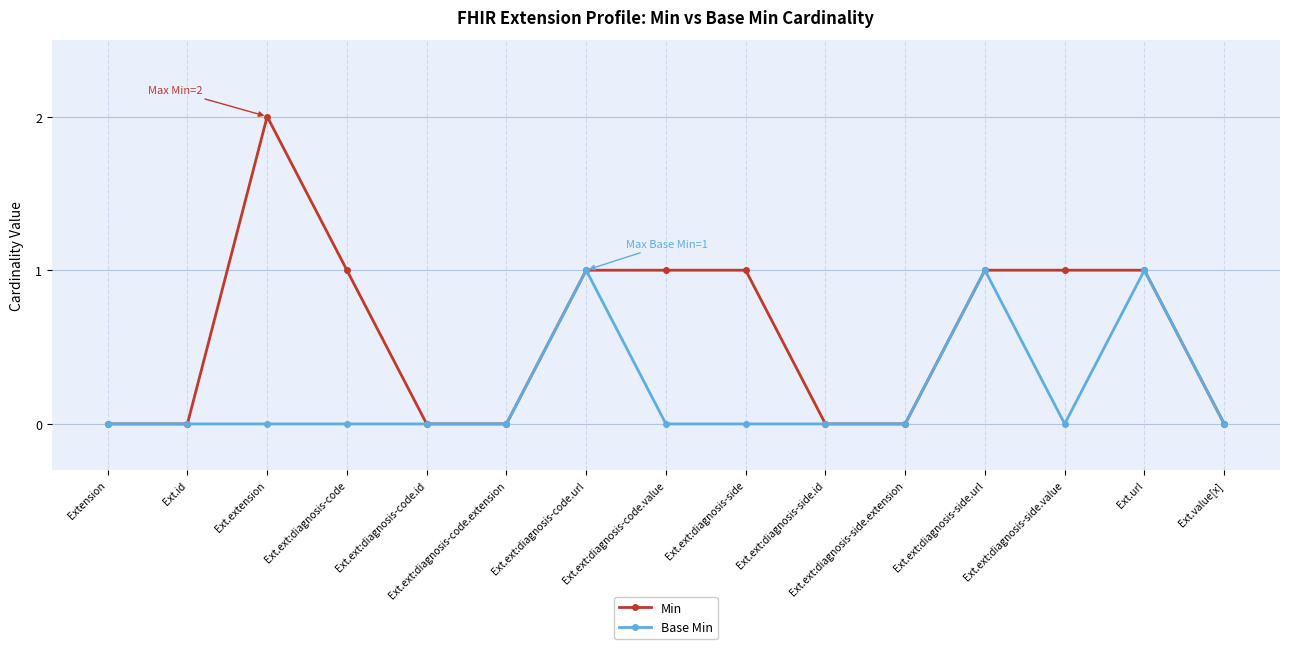

What position from the left is Ext.ext:diagnosis-side.value?

13